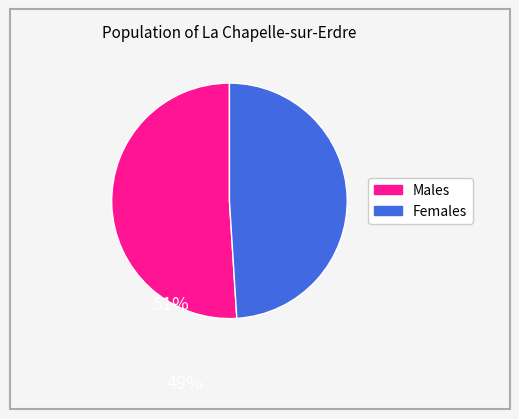

Does any single category account for the majority?

Yes